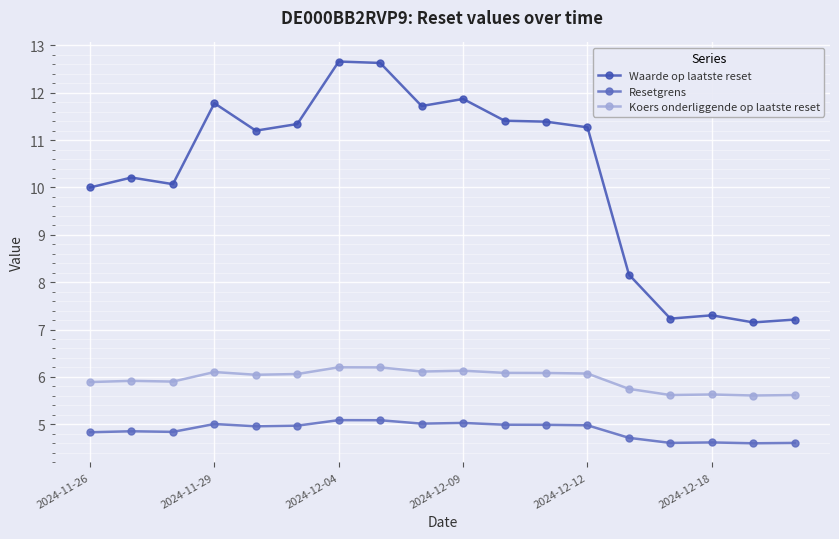

Which series has the widest spread of values?

Waarde op laatste reset